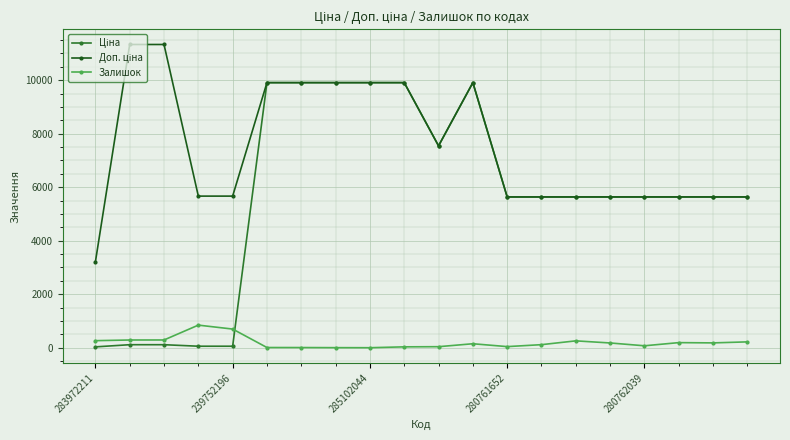

How many lines are shown in the chart?

3